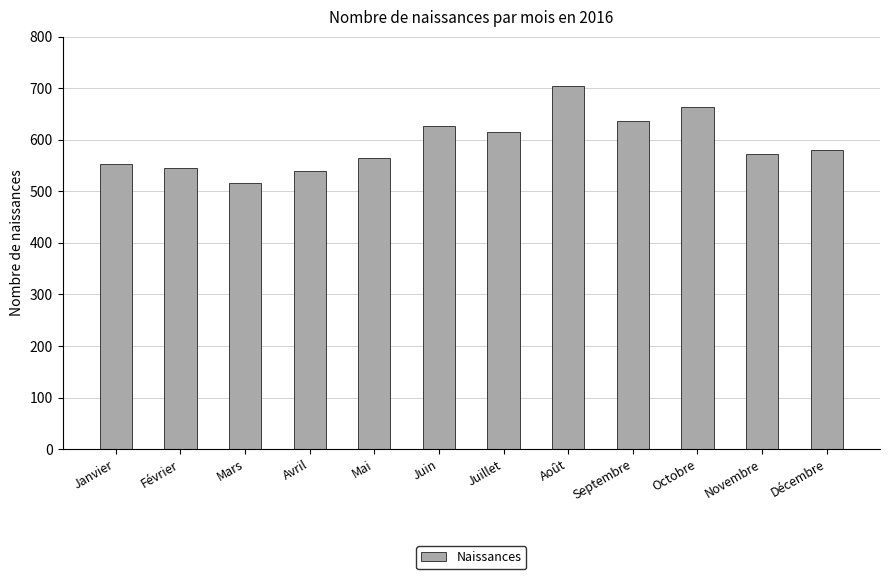

How many series are shown in this chart?

1